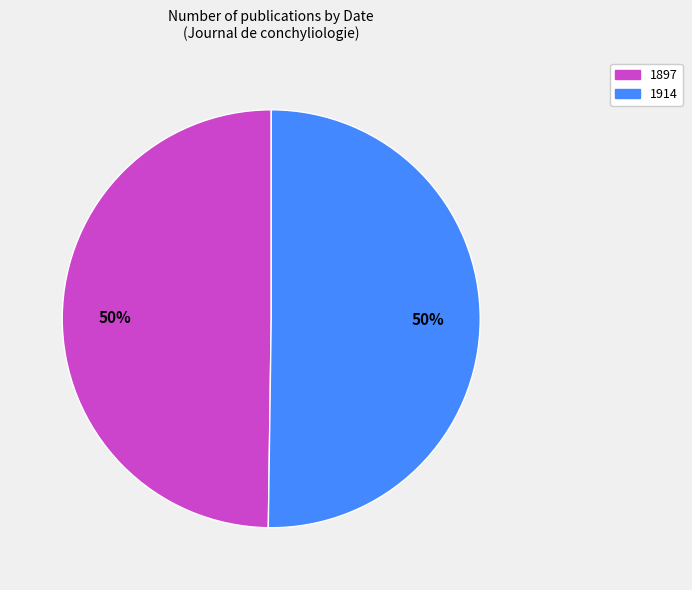

Approximately how many times larger is the value at 1914 compared to 1897?

1.0